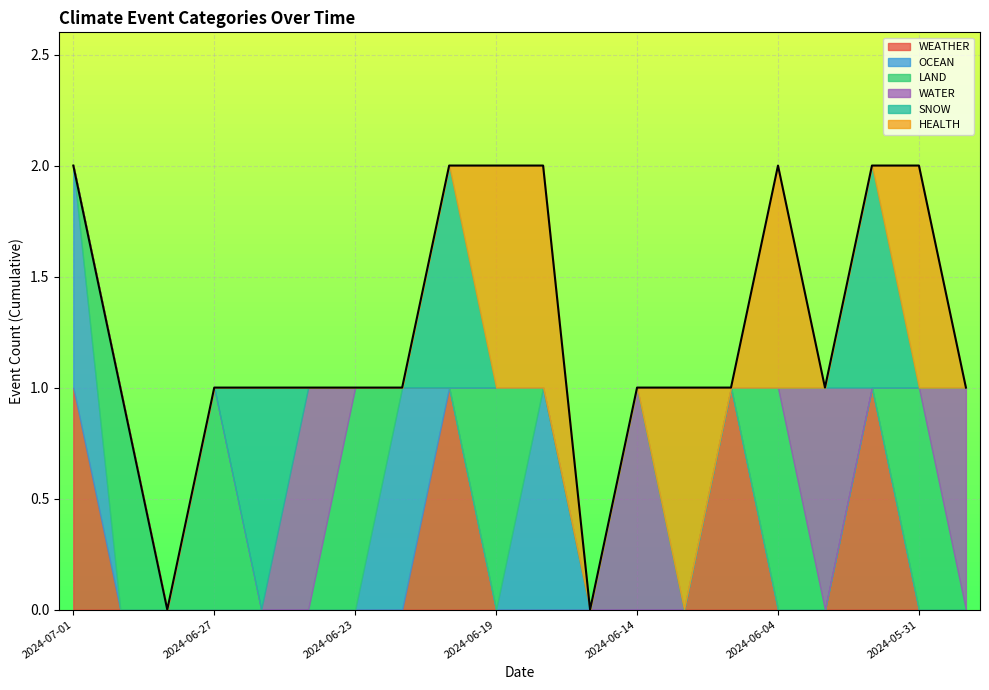

What is the label of the 13th point from the left?

2024-06-14